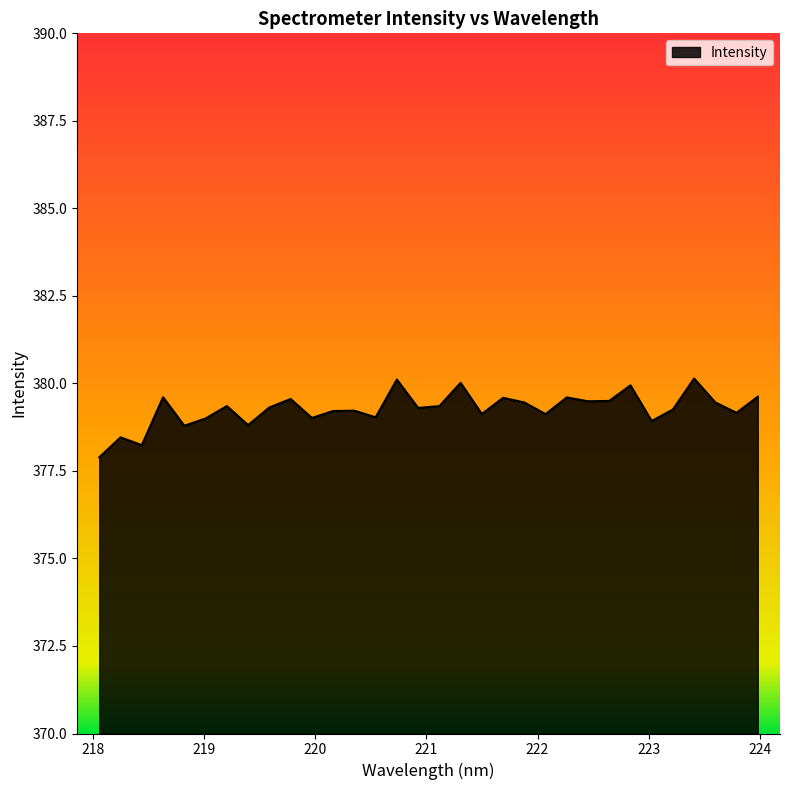

How many lines are shown in the chart?

1